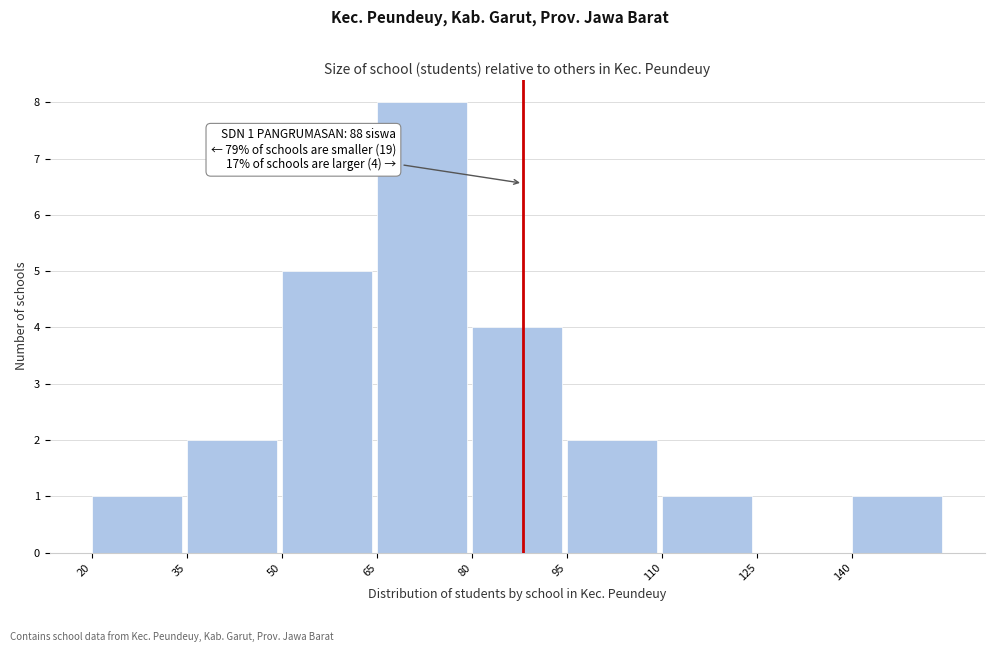

Which range on the x-axis has the tallest bar?

65 to 80